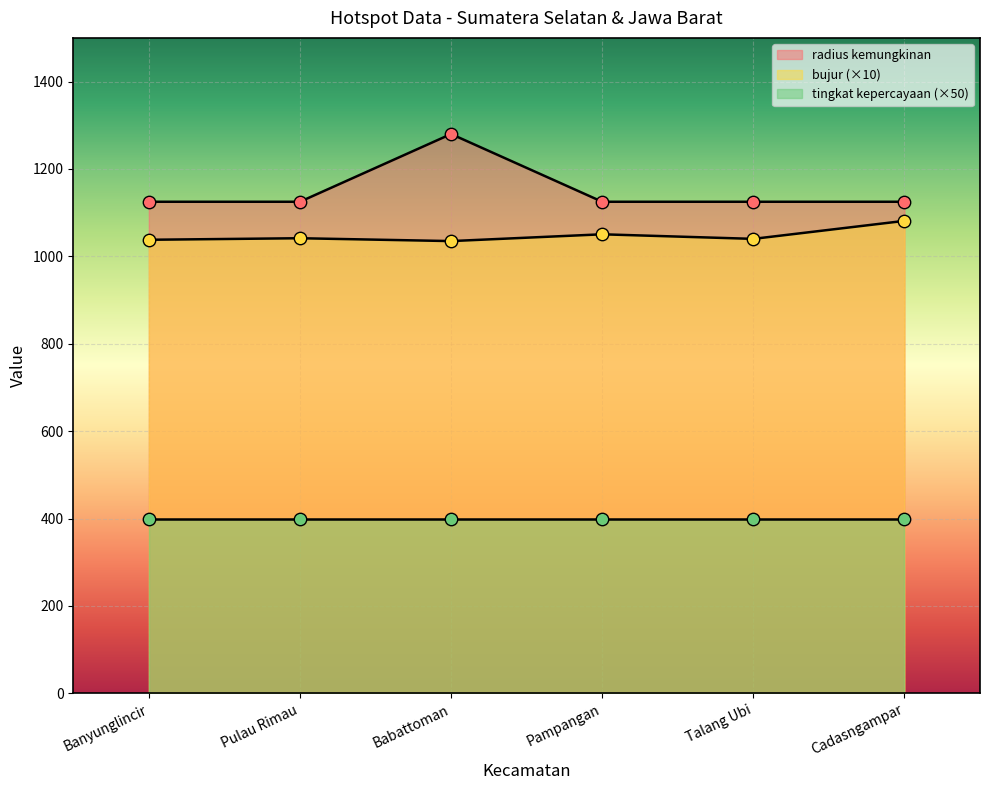

Which series has the largest total across all categories?

radius kemungkinan